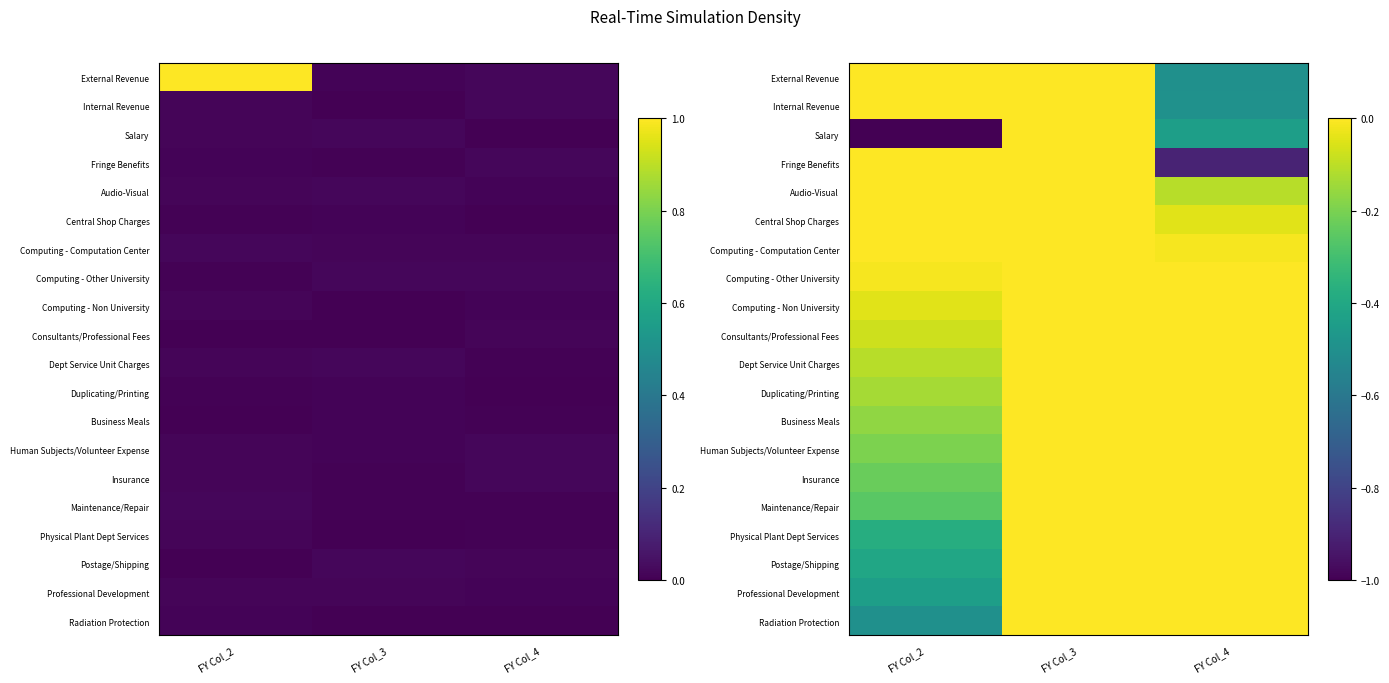

How many Insurance values are between 0 and 1?

2